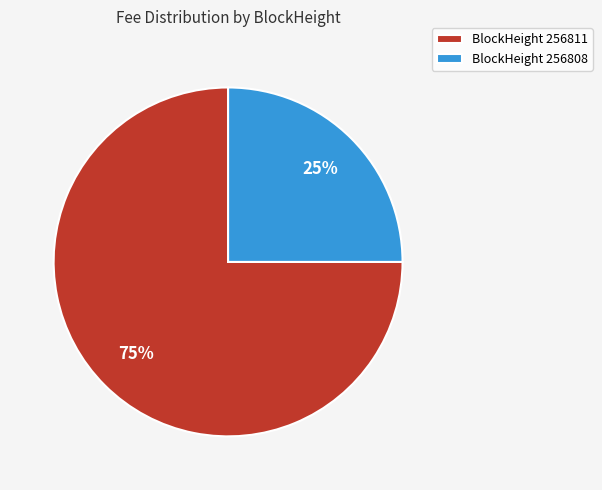

To the nearest percent, what is the average slice percentage?

50%